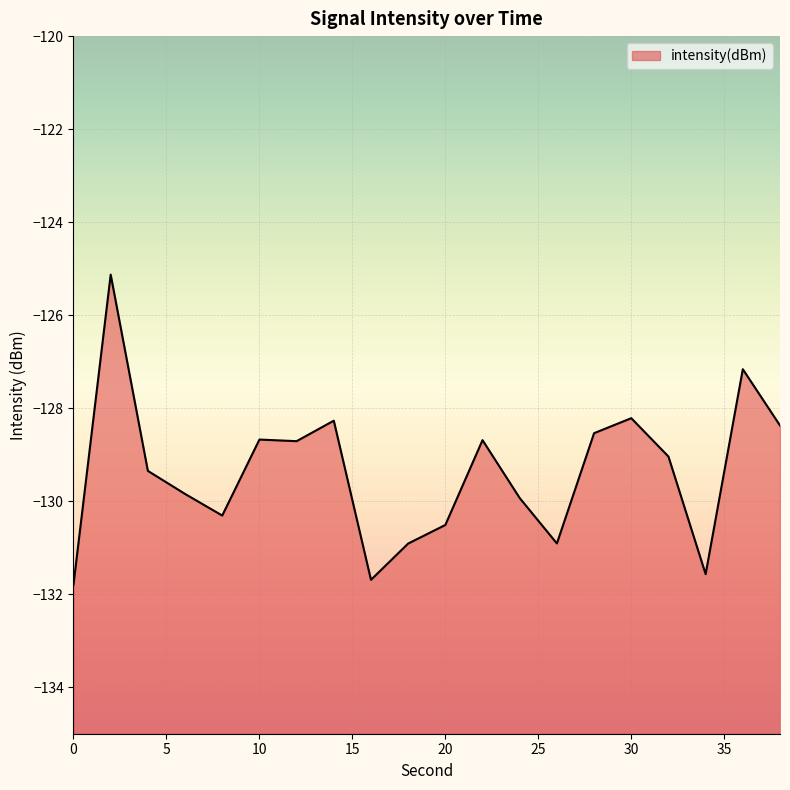

List the labels in order of value, smallest first.

0, 16, 34, 18, 26, 20, 8, 24, 6, 4, 32, 12, 22, 10, 28, 38, 14, 30, 36, 2